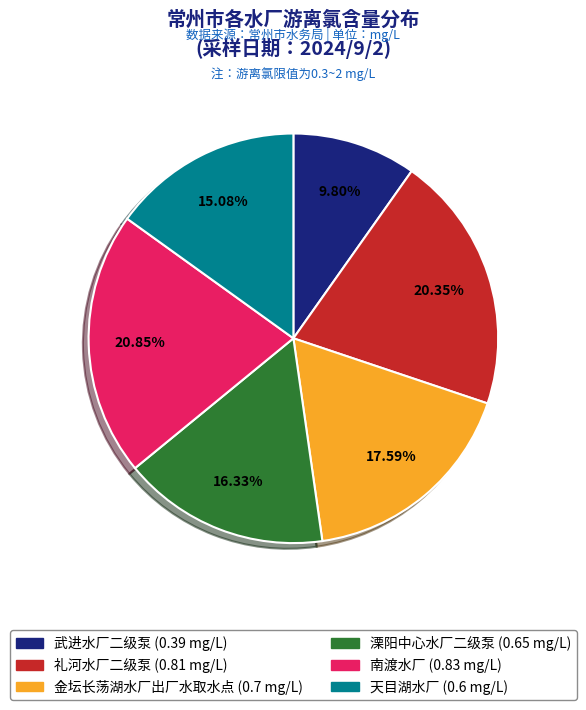

To the nearest percent, what is the difference between the 礼河水厂二级泵 and 天目湖水厂 slice percentages?

5%